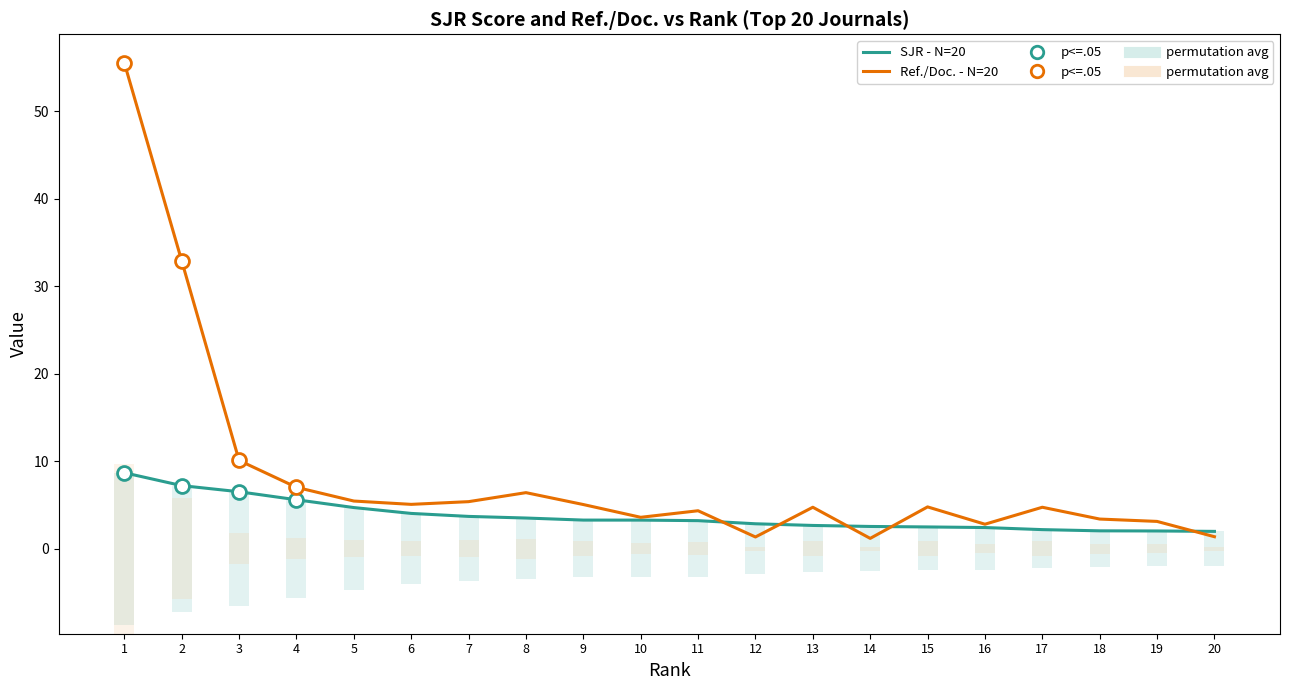

Which category has the highest value across all series?

1